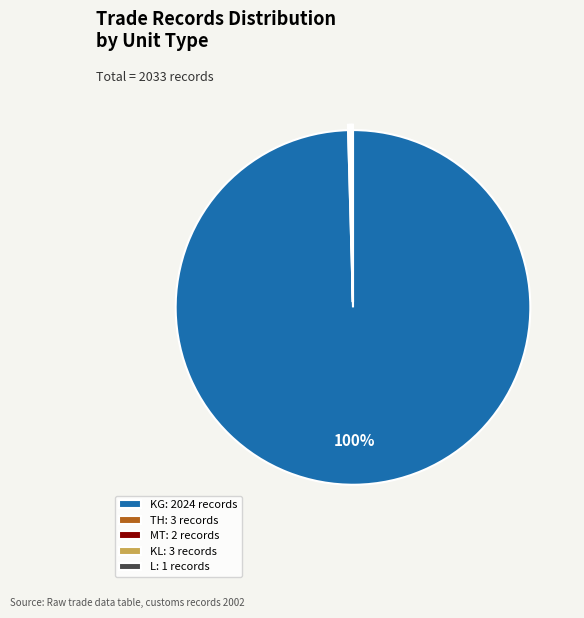

The KG: 2024 records slice represents 100% of the pie. True or false?

True